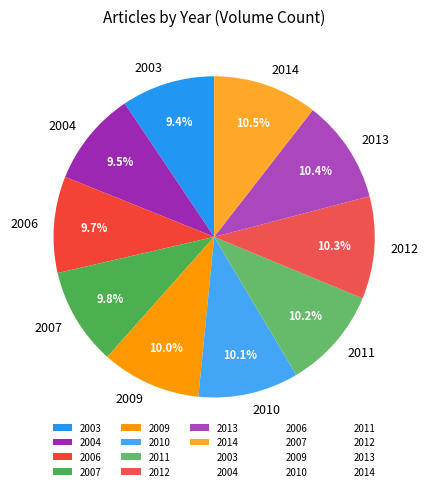

What percentage is the 2009 slice, to the nearest percent?

10%